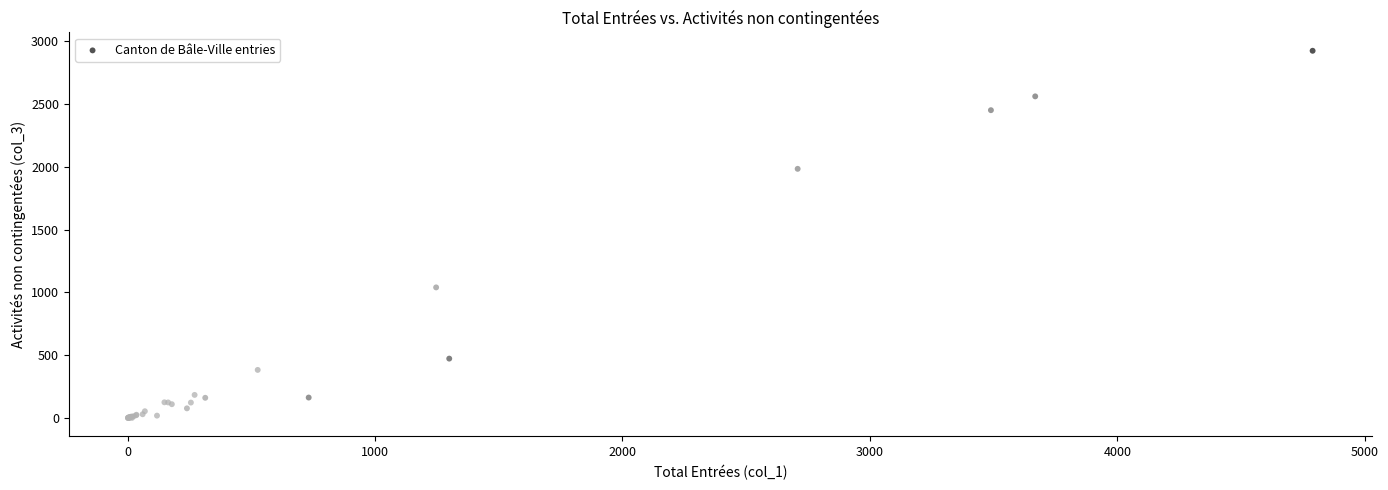

What Y value in the scatter plot is closest to 1462?

1040